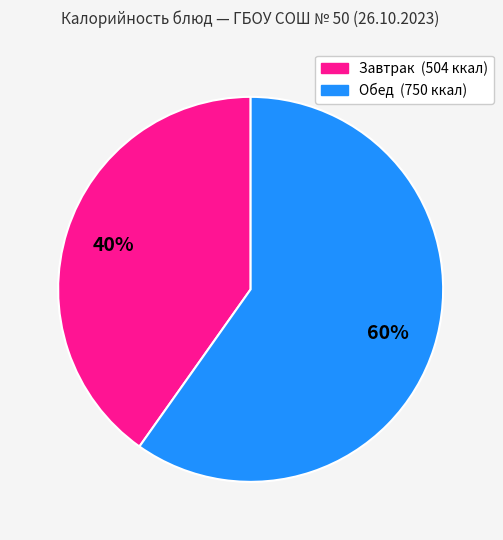

Is there a majority slice in this chart?

Yes